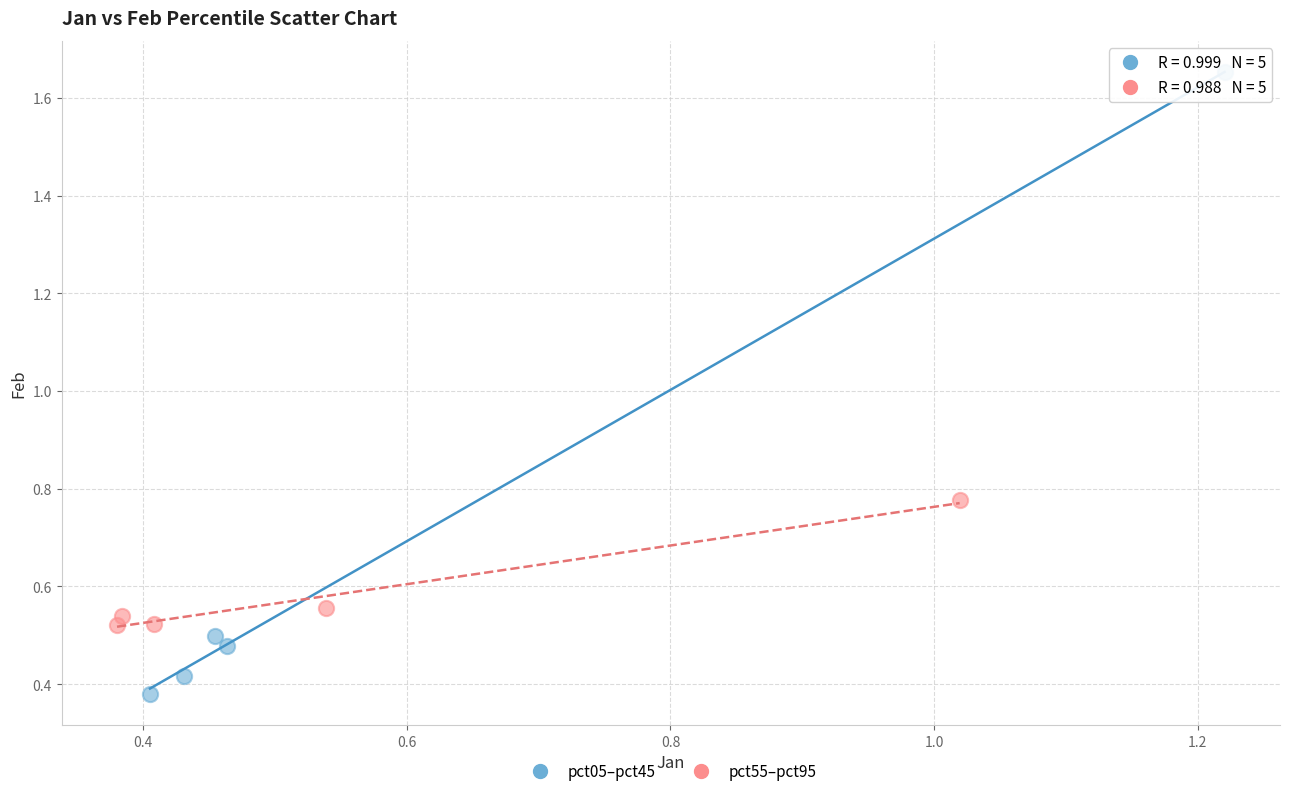

Which series has the widest spread of Y values?

pct05–pct45